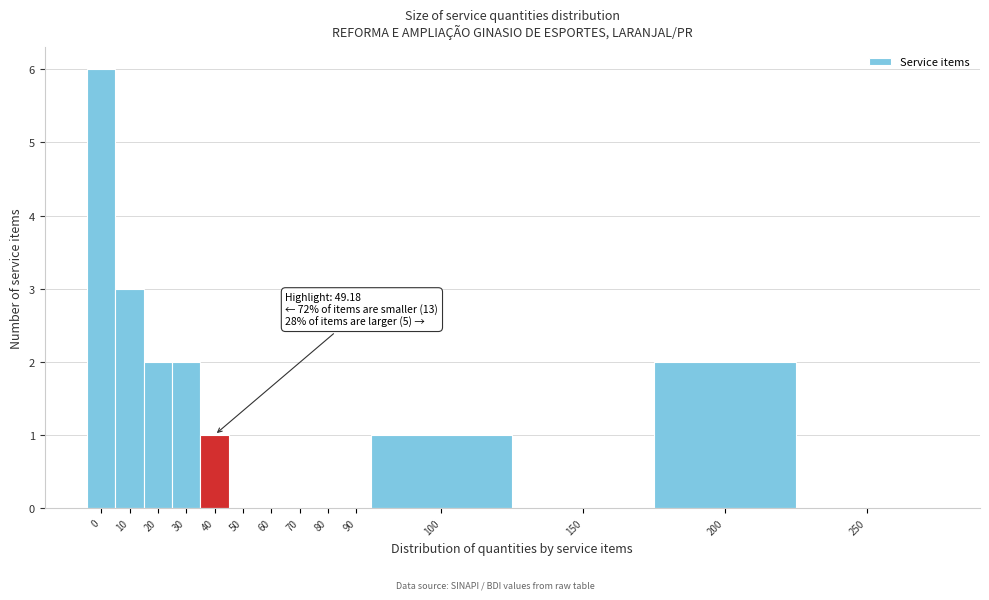

Reading left to right, what are all the values shown in this chart?

0=6	10=3	20=2	30=2	40=1	50=0	60=0	70=0	80=0	90=0	100=1	150=0	200=2	250=0